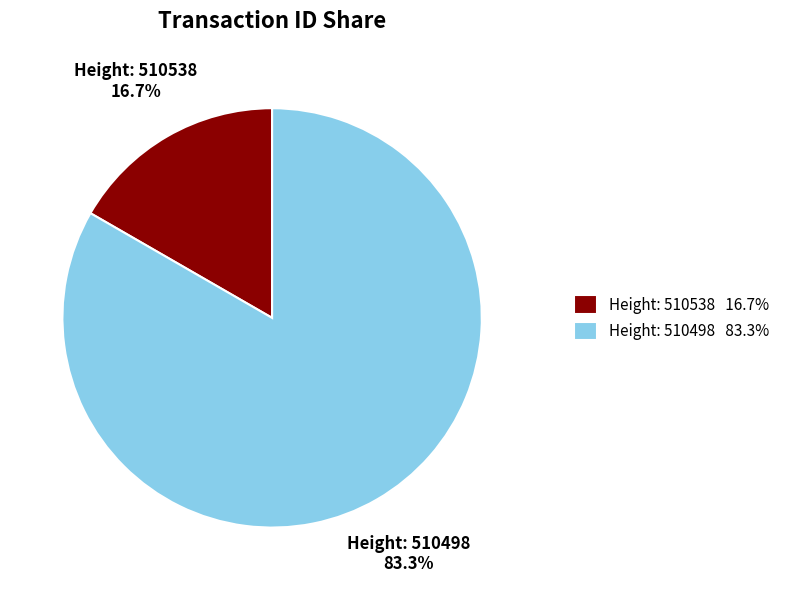

Rank the categories by value from highest to lowest.

Height: 510498, Height: 510538